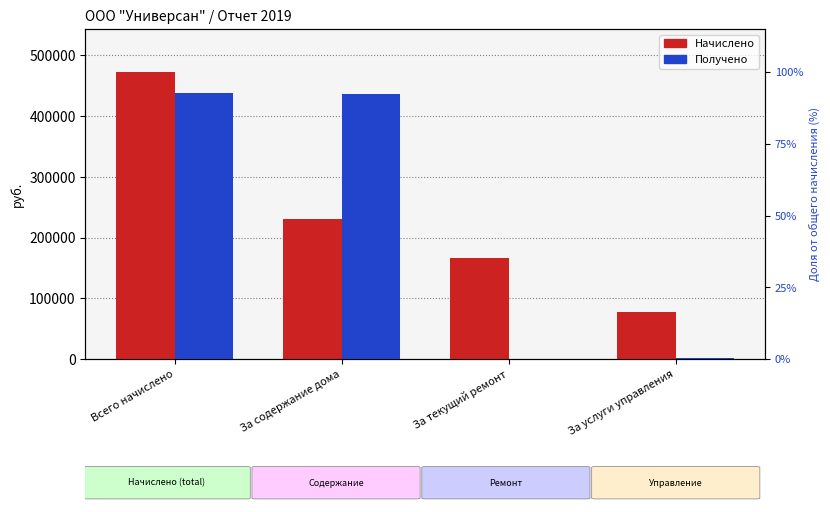

What is the value of the Начислено bar at the 3rd from the left?

165551.4